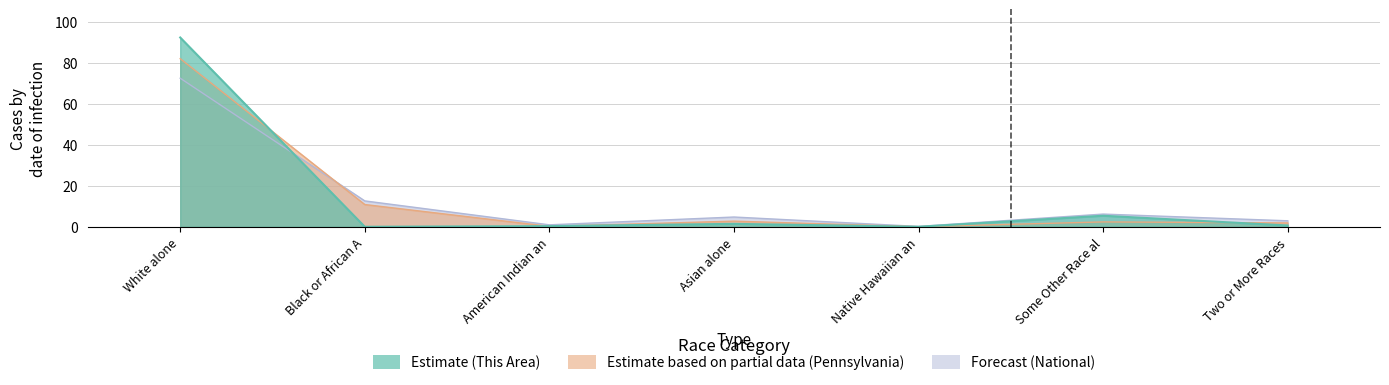

At how many categories does at least one series exceed 15?

1